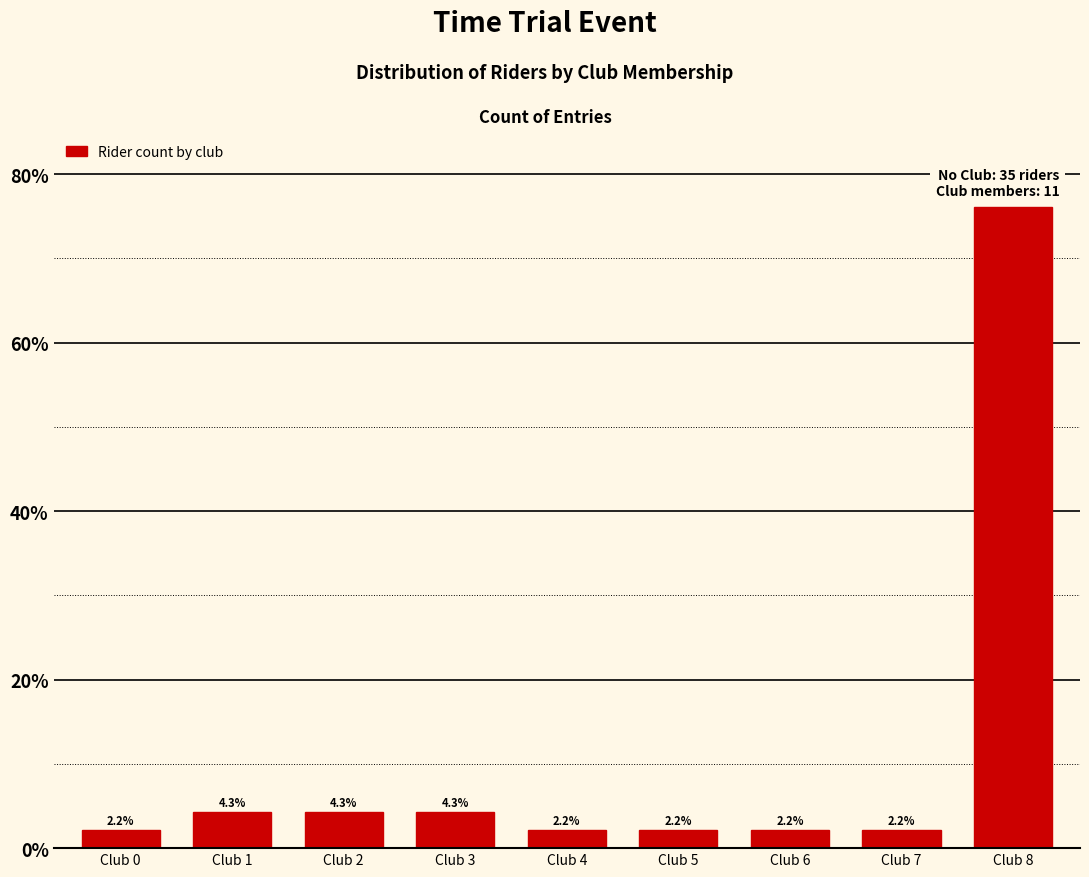

Reading left to right, extract all data points from this chart.

2.2	4.3	4.3	4.3	2.2	2.2	2.2	2.2	76.1